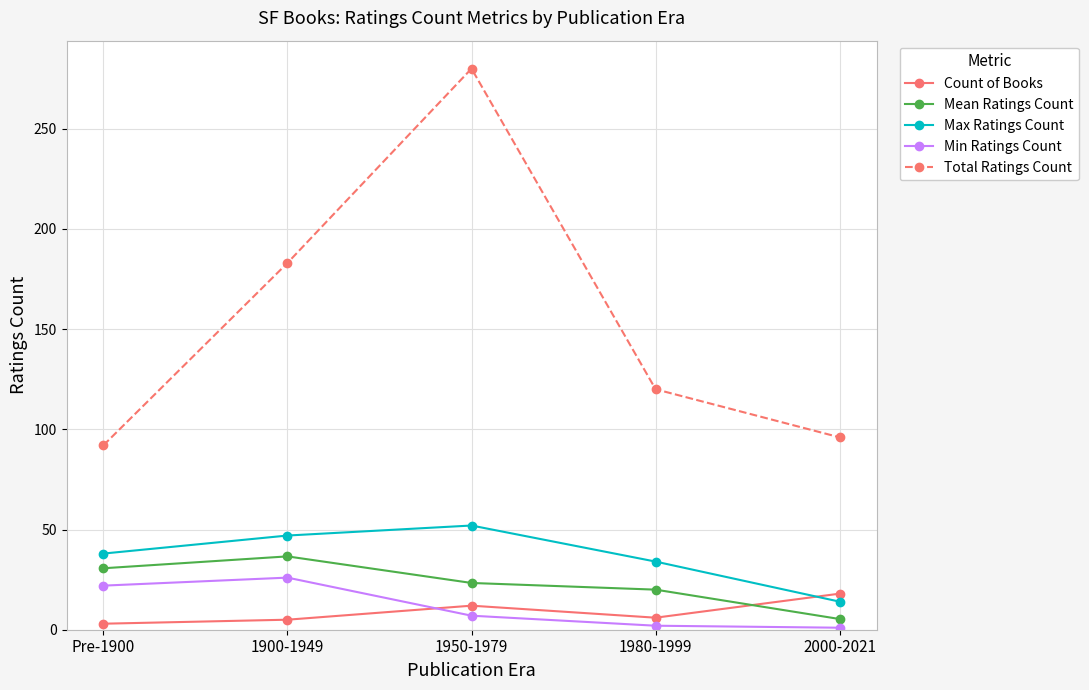

Which series has the widest spread of values?

Total Ratings Count